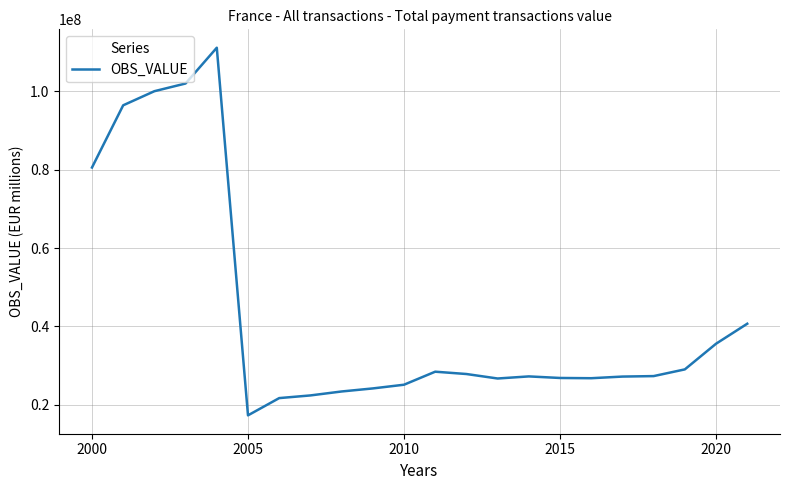

How many categories are shown in the chart?

22